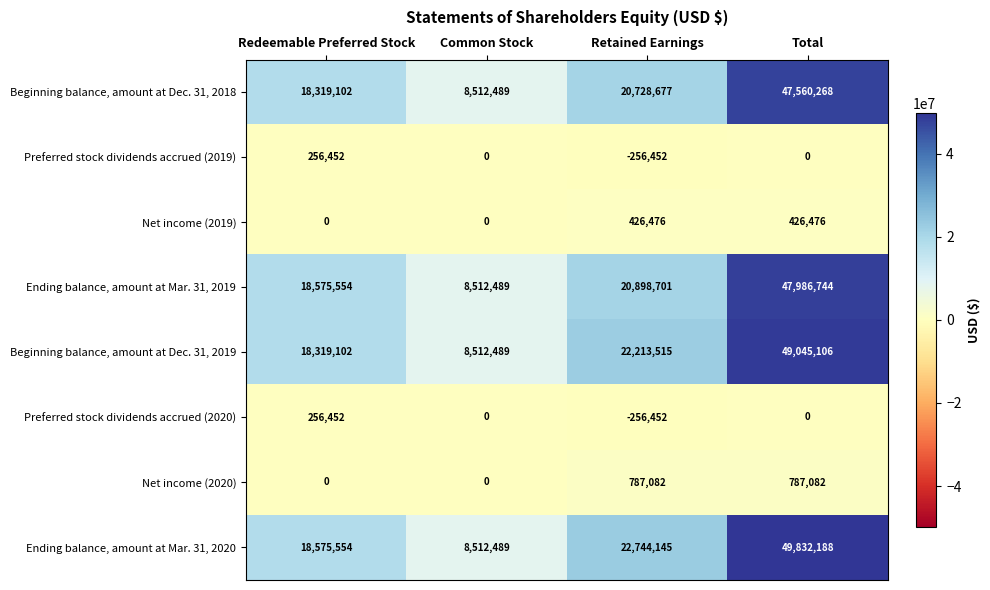

How many values in the Net income (2020) series are below 787082?

2